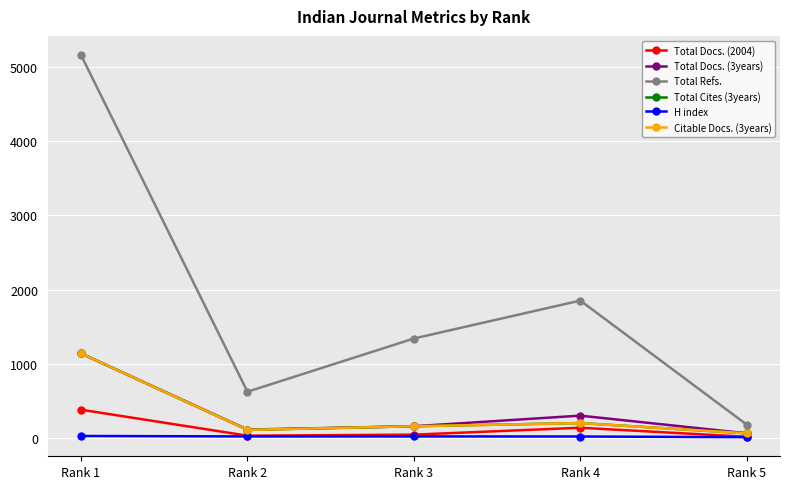

What is the difference between the second highest and second lowest values in the Citable Docs. (3years) series?

92